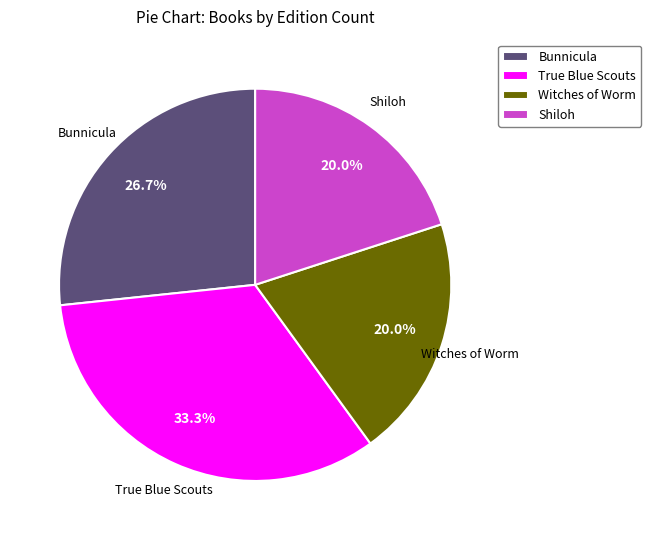

True or false: Shiloh accounts for 20% of the total.

True